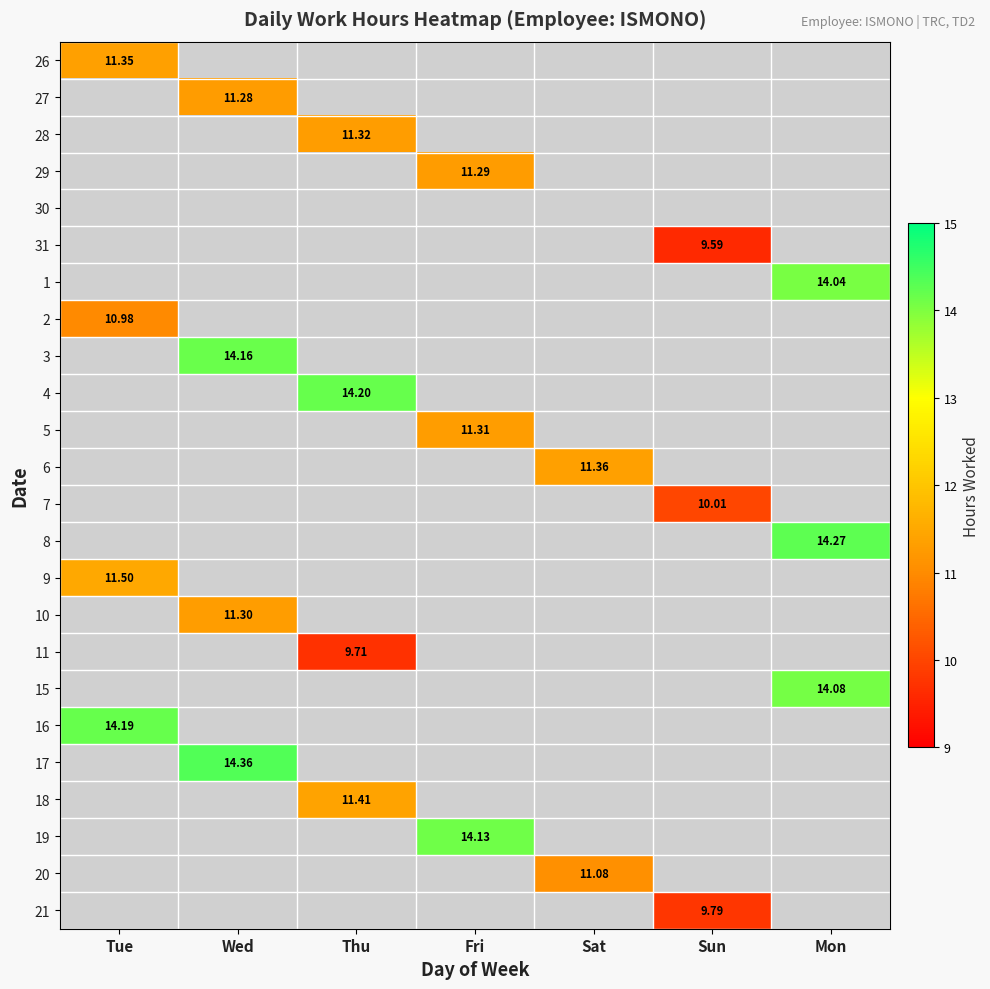

At which category is the sum across all series the highest?

Wed